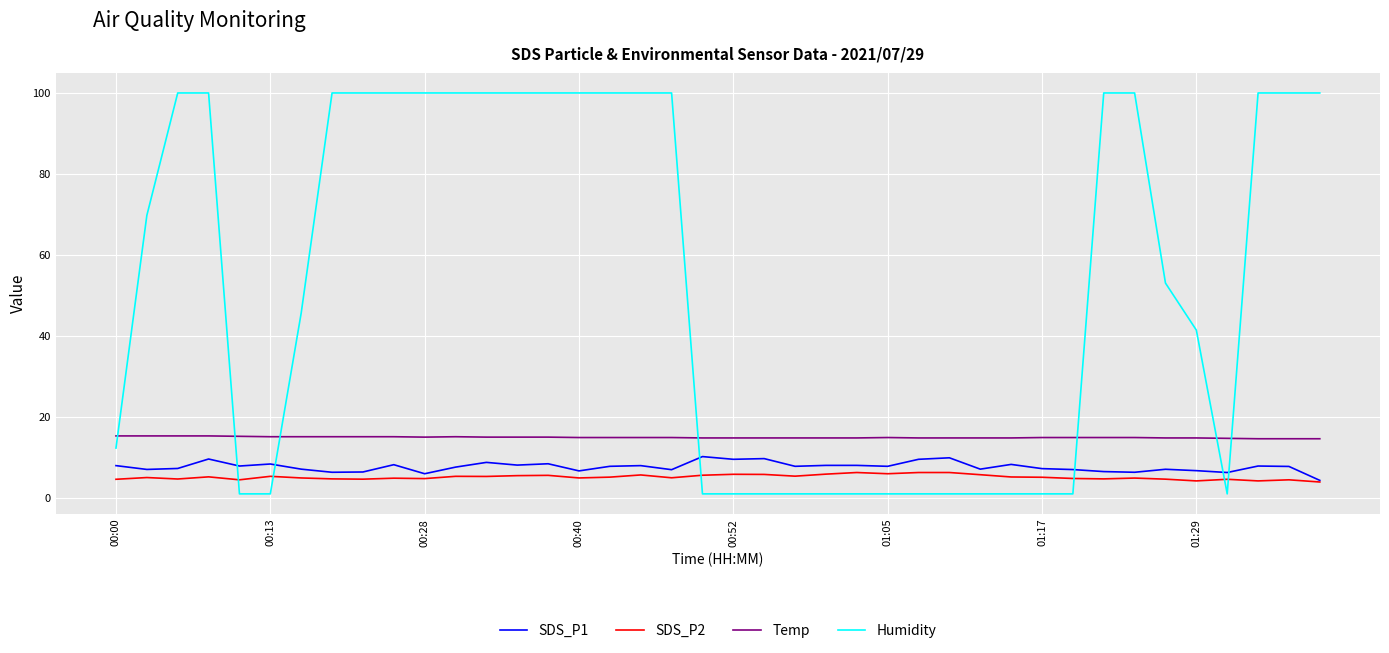

True or false: Humidity and SDS_P1 intersect in this chart.

True